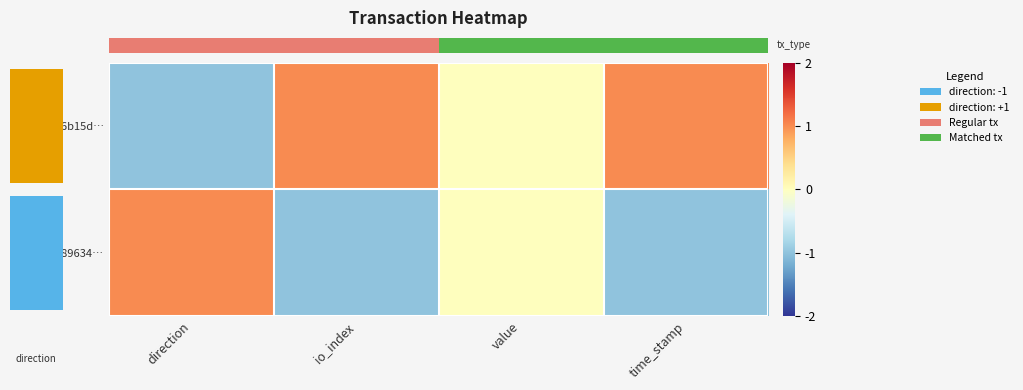

Which has a higher value, io_index or time_stamp?

io_index